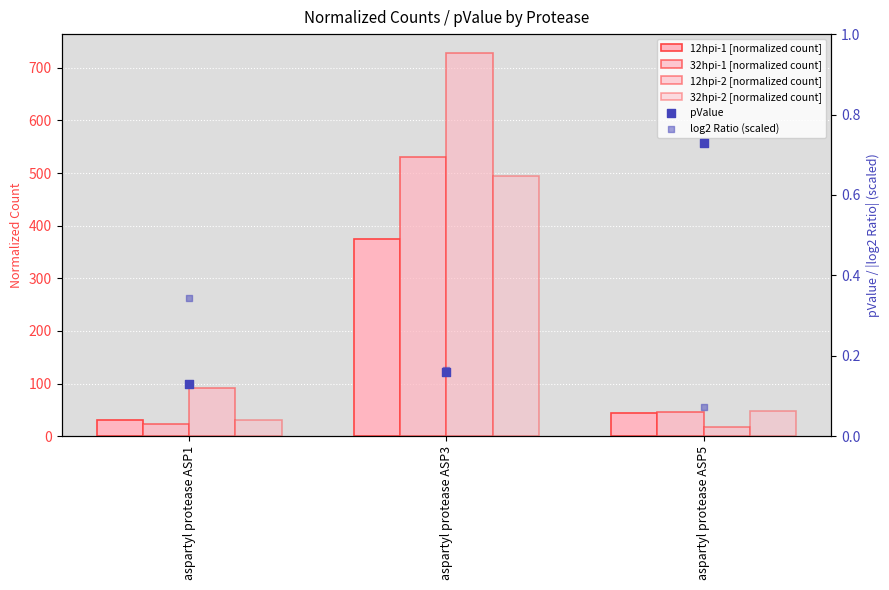

At how many categories does at least one series exceed 176?

1